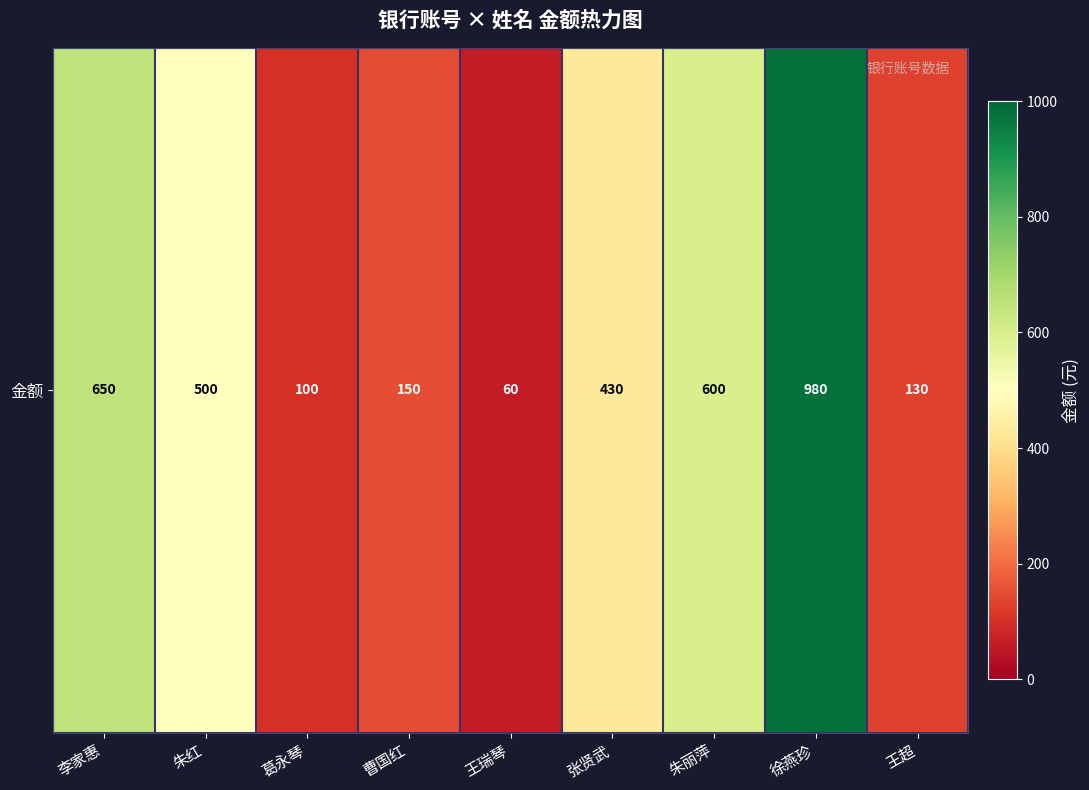

Reading left to right, list all the values displayed in this chart.

李家惠=650	朱红=500	葛永琴=100	曹国红=150	王瑞琴=60	张贤武=430	朱丽萍=600	徐燕珍=980	王超=130